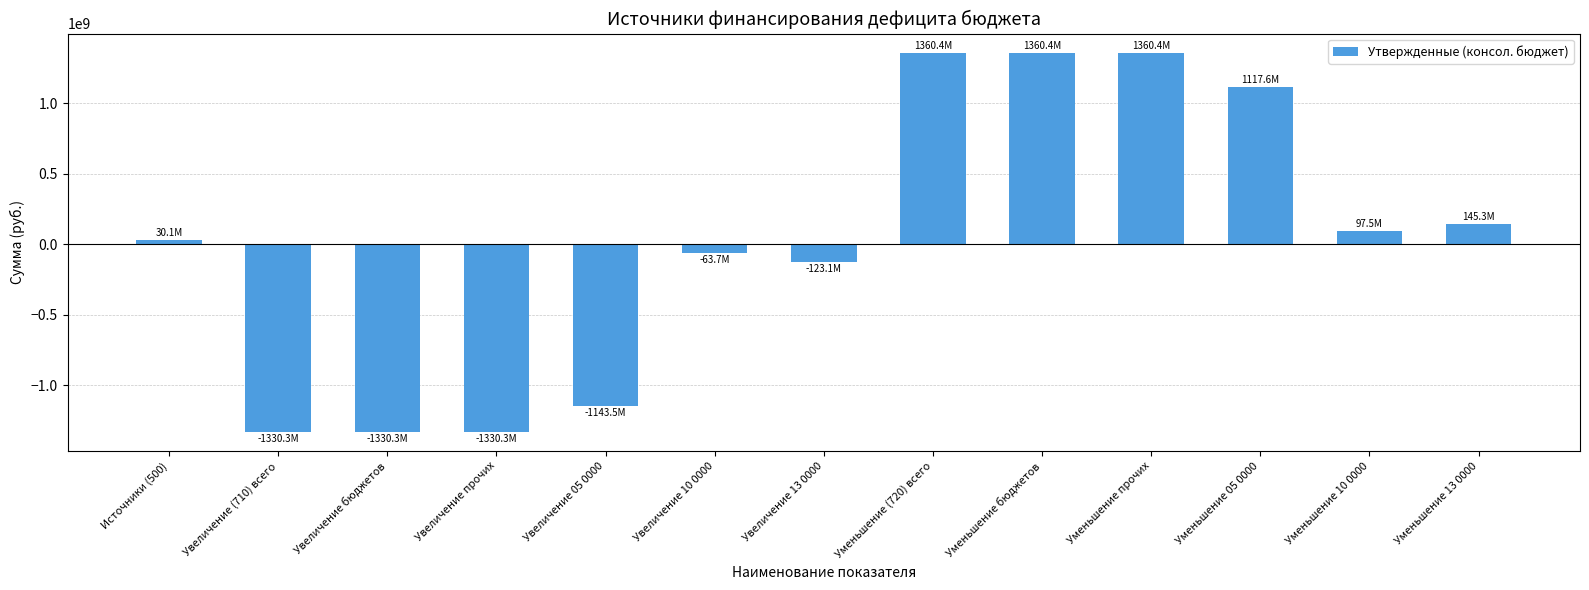

What is the label of the 7th bar from the right?

Увеличение 13 0000